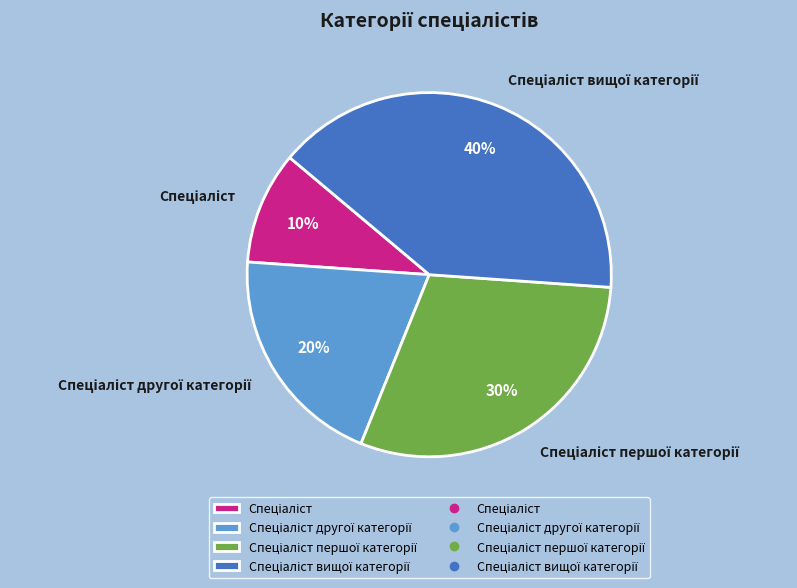

To the nearest percent, what is the difference between the largest and smallest slice percentages?

30%